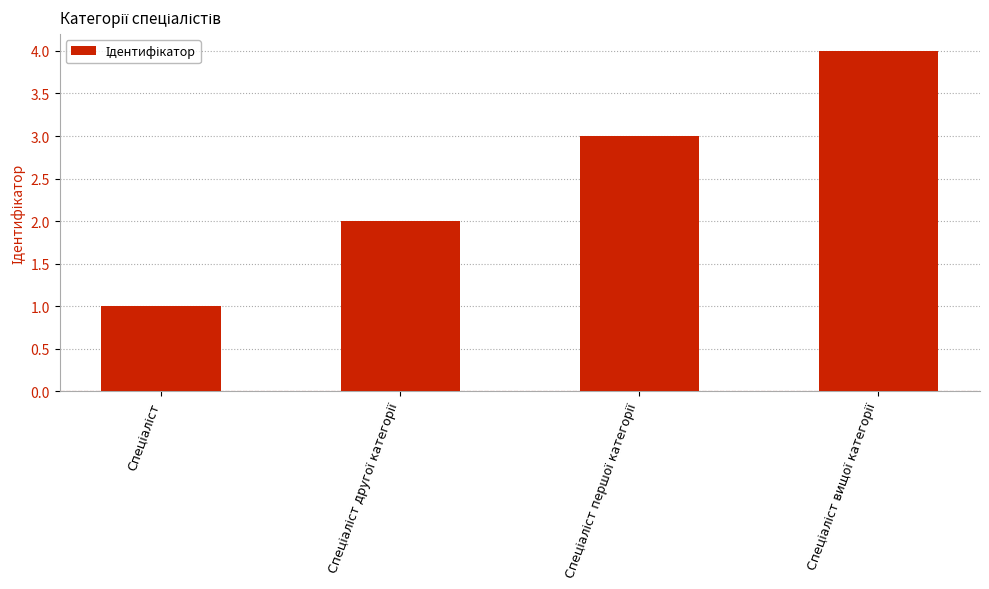

What is the difference between the maximum and minimum values?

3